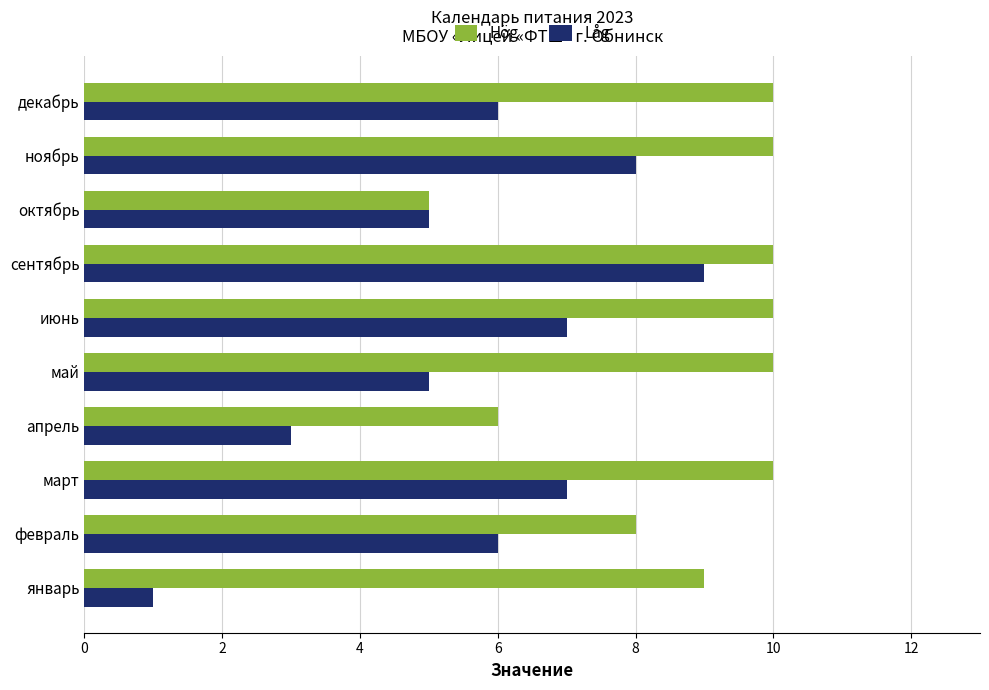

How many distinct data groups are displayed?

2